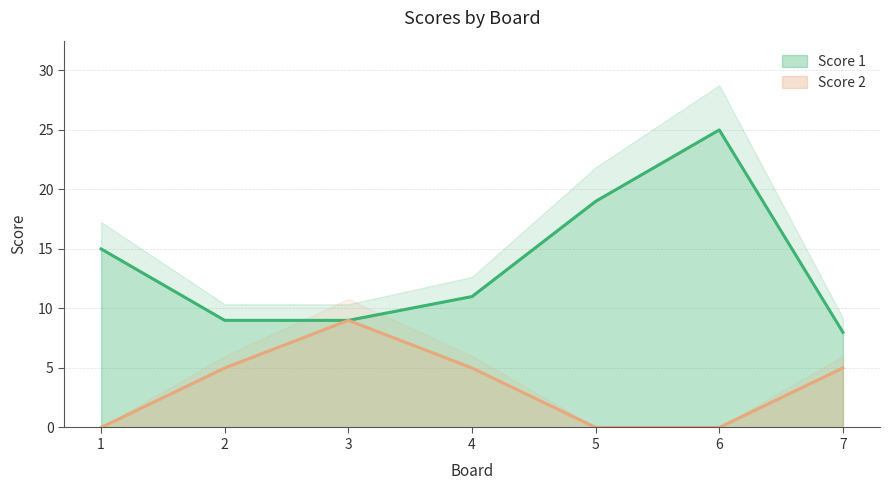

Which series changed the most between 1 and 5?

Score 1